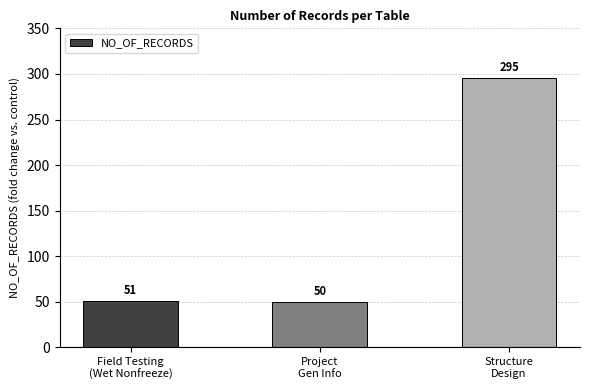

Approximately how many times larger is the value at Field Testing
(Wet Nonfreeze) compared to Structure
Design?

0.2